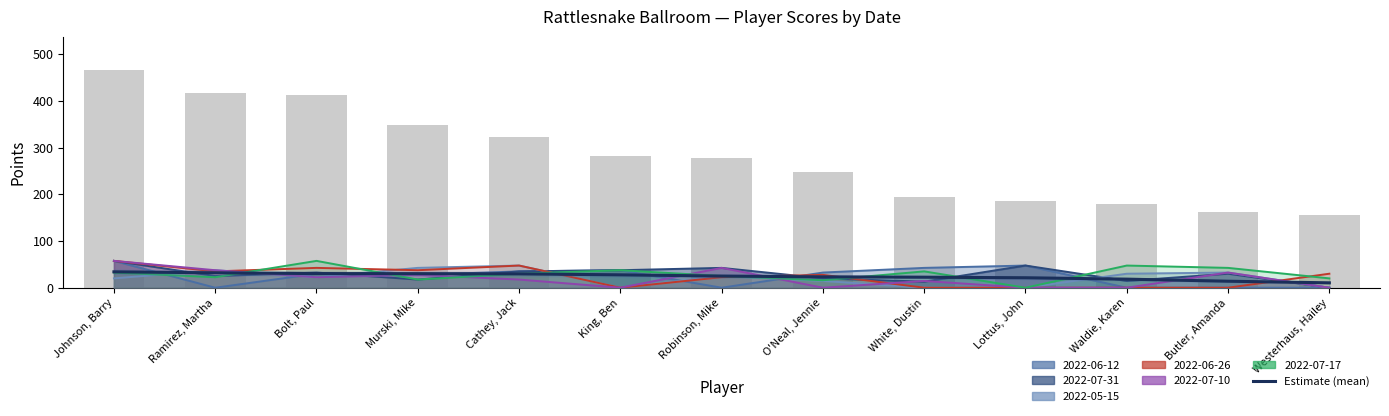

Is it true that the value at O'Neal, Jennie is 34.8?

False